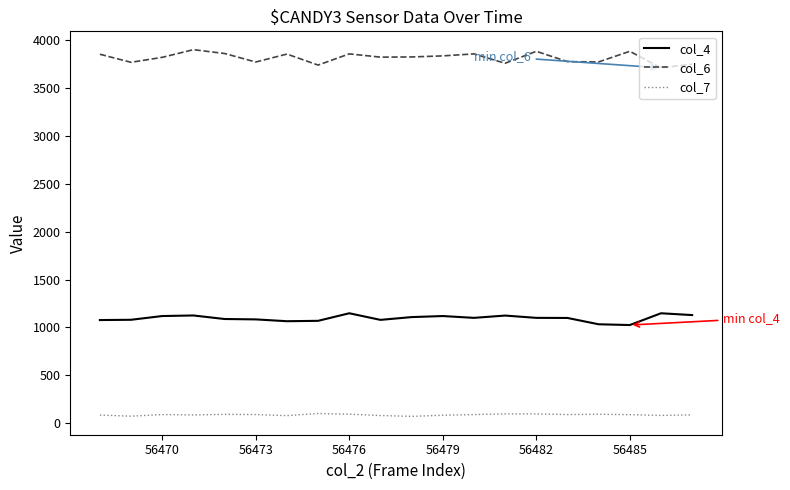

Which series has the largest range (max minus min)?

col_6